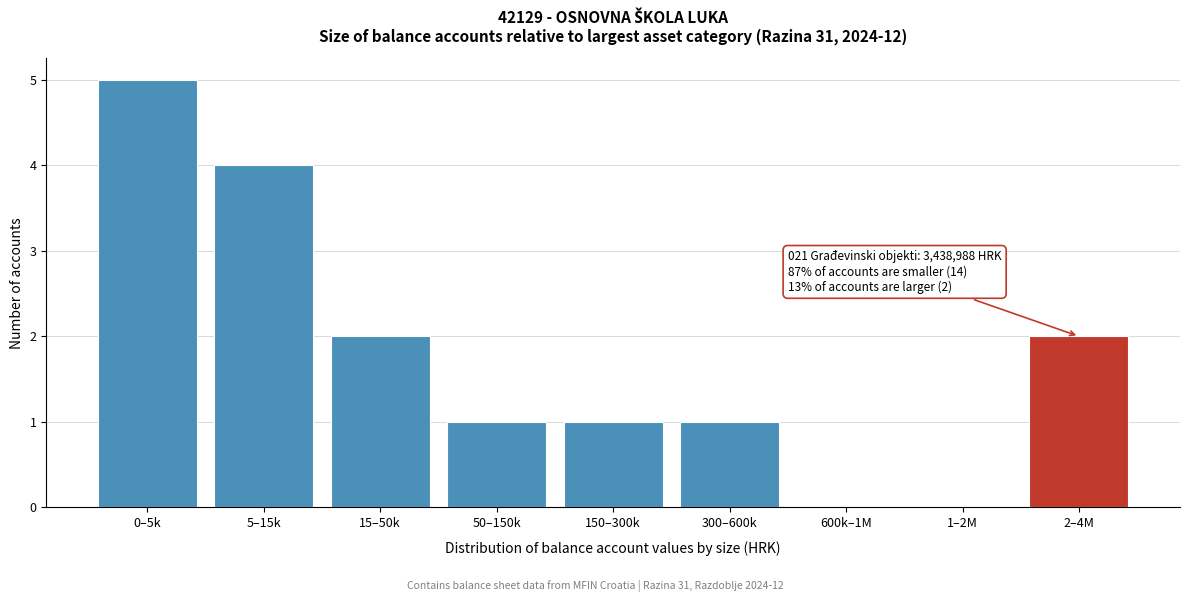

Reading left to right, list all the values displayed in this chart.

0–5k=5	5–15k=4	15–50k=2	50–150k=1	150–300k=1	300–600k=1	600k–1M=0	1–2M=0	2–4M=2